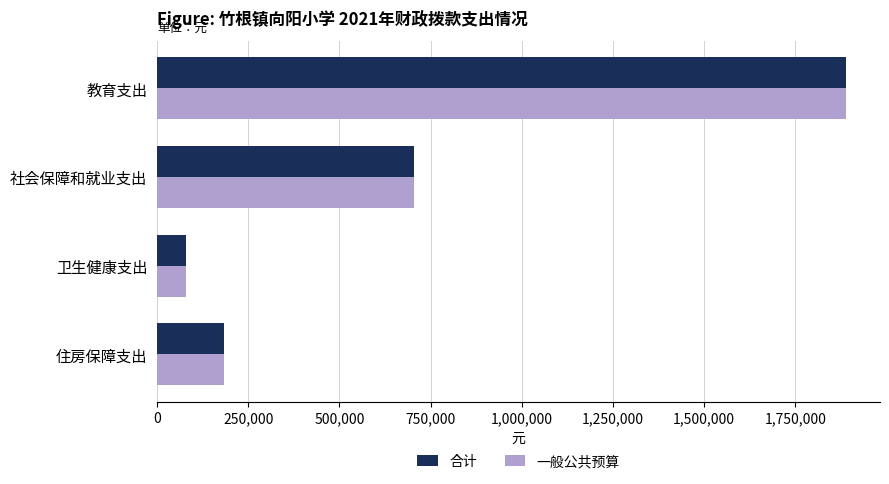

Which category has the lowest value in the 一般公共预算 series?

卫生健康支出